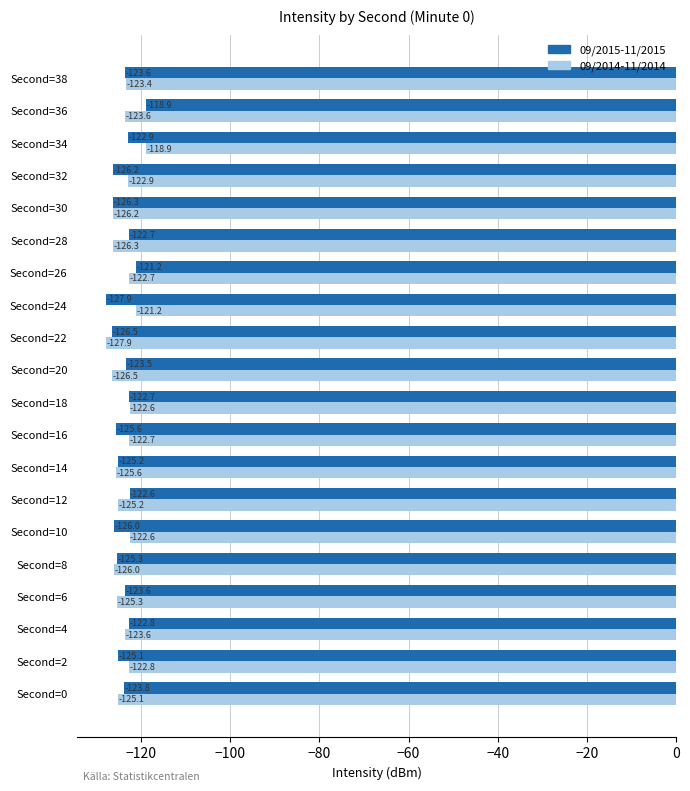

At which label is 09/2014-11/2014 closest to -123?

Second=32